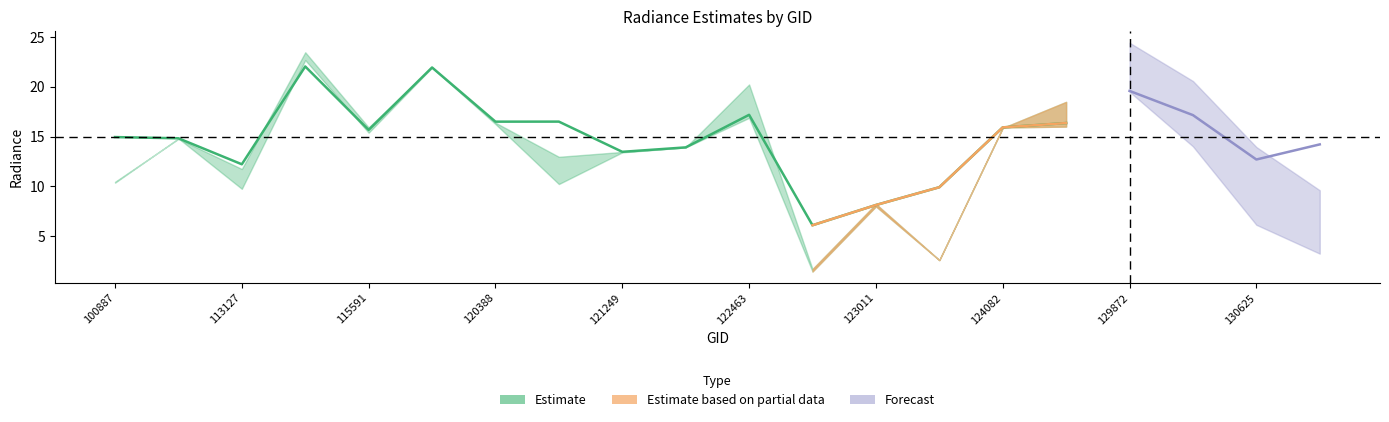

What is the difference between the rade9_mult_nadir_norm values at 122118 and 130625?

4.8